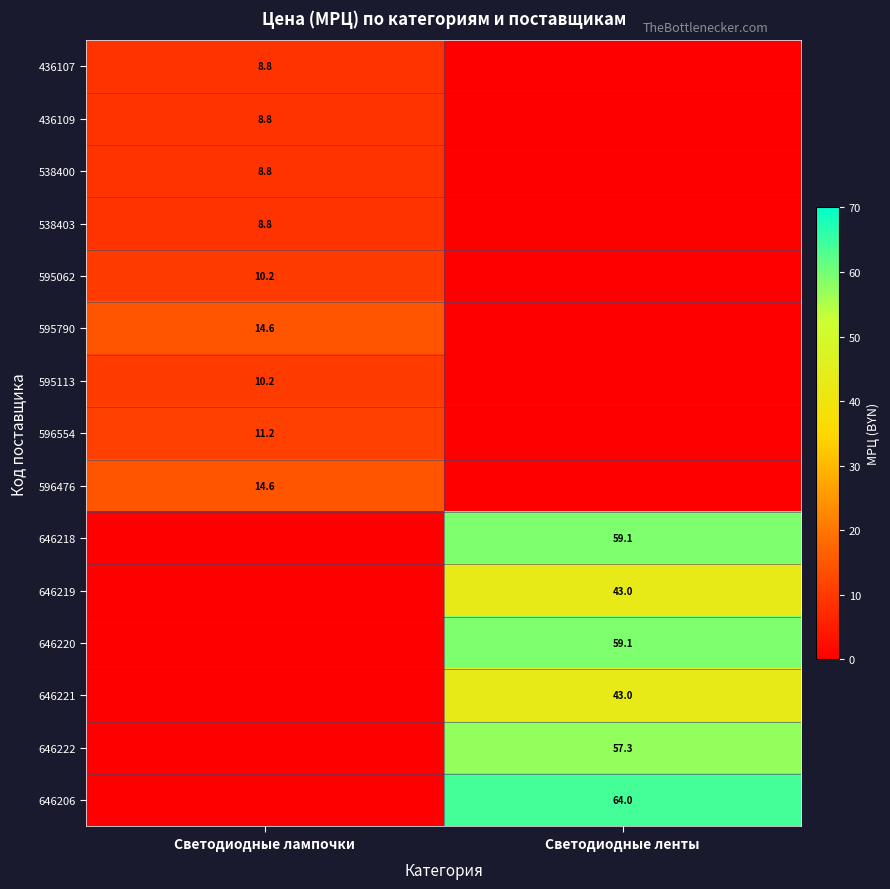

Is it true that 646221 equals 27.8 at Светодиодные ленты?

False